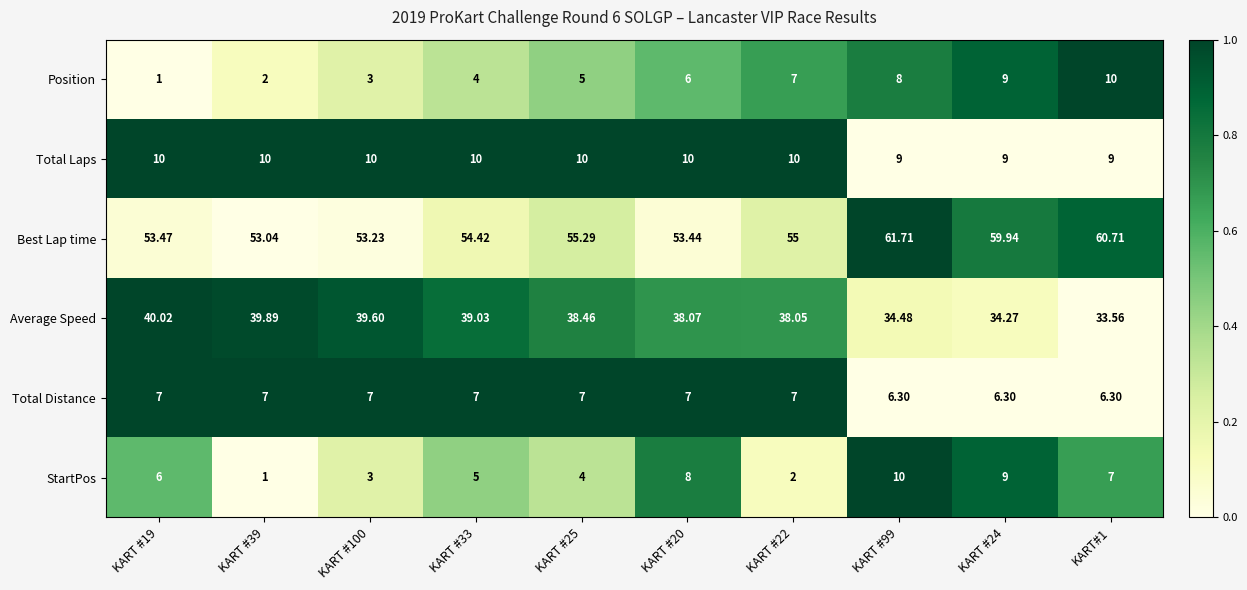

Rank the series at KART #25 from lowest to highest value.

StartPos, Position, Total Distance, Total Laps, Average Speed, Best Lap time